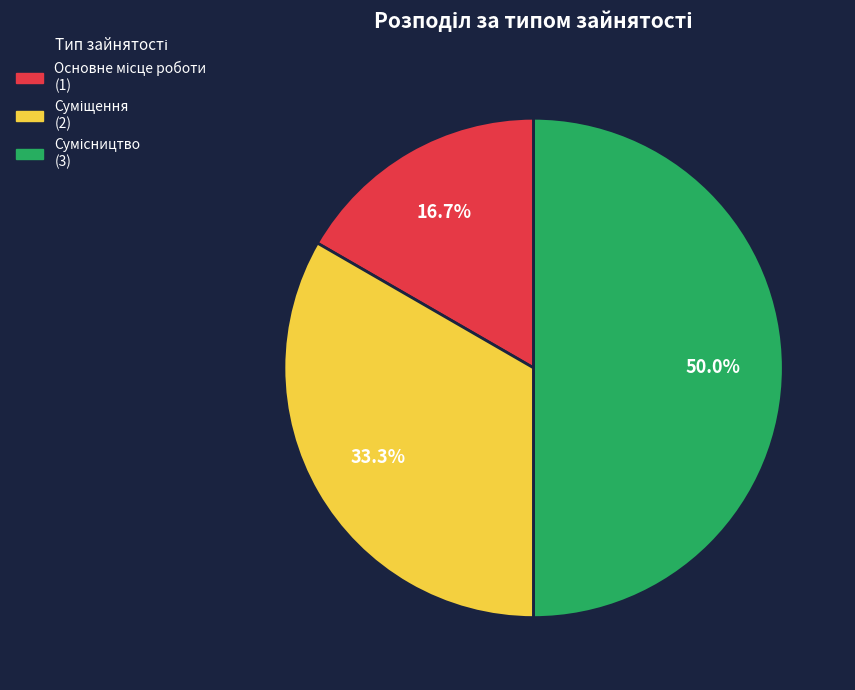

To the nearest percent, what percentage of the pie is Основне місце роботи?

17%